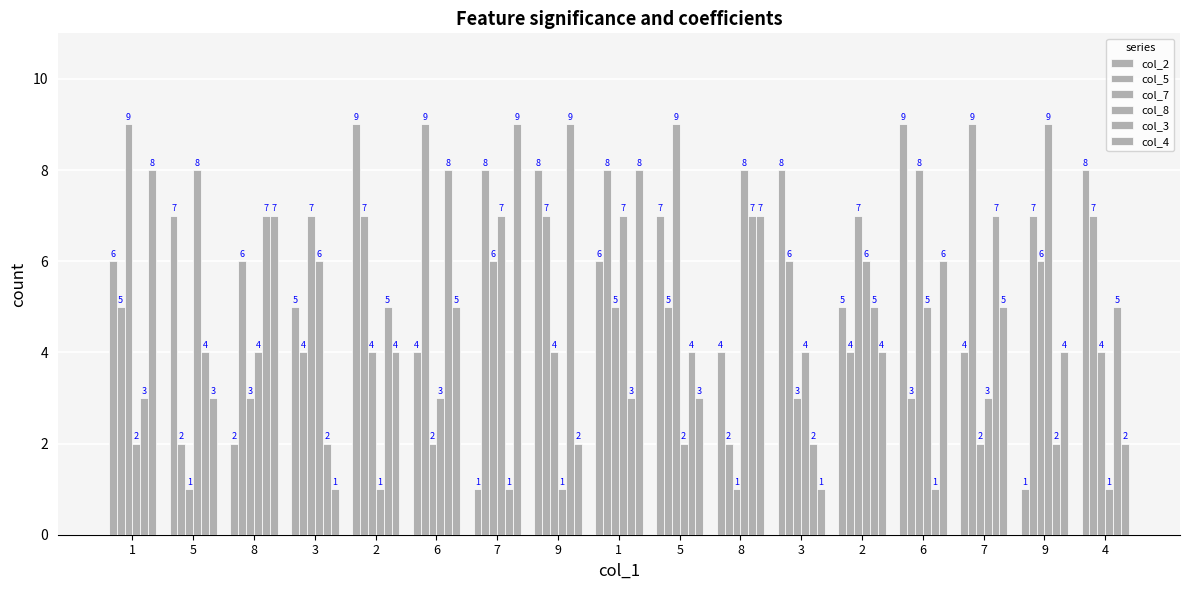

Reading right to left, what are all the values shown in this chart?

col_2: 4=8	9=1	7=4	6=9	2=5	3=8	8=4	5=7	1=6	9=8	7=1	6=4	2=9	3=5	8=2	5=7	1=6
col_5: 4=7	9=7	7=9	6=3	2=4	3=6	8=2	5=5	1=8	9=7	7=8	6=9	2=7	3=4	8=6	5=2	1=5
col_7: 4=4	9=6	7=2	6=8	2=7	3=3	8=1	5=9	1=5	9=4	7=6	6=2	2=4	3=7	8=3	5=1	1=9
col_8: 4=1	9=9	7=3	6=5	2=6	3=4	8=8	5=2	1=7	9=1	7=7	6=3	2=1	3=6	8=4	5=8	1=2
col_3: 4=5	9=2	7=7	6=1	2=5	3=2	8=7	5=4	1=3	9=9	7=1	6=8	2=5	3=2	8=7	5=4	1=3
col_4: 4=2	9=4	7=5	6=6	2=4	3=1	8=7	5=3	1=8	9=2	7=9	6=5	2=4	3=1	8=7	5=3	1=8